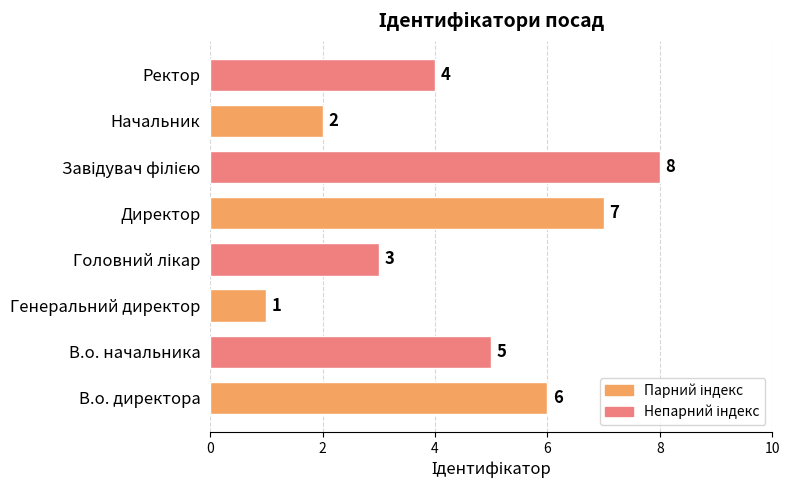

Between Директор and В.о. начальника, which is larger?

Директор